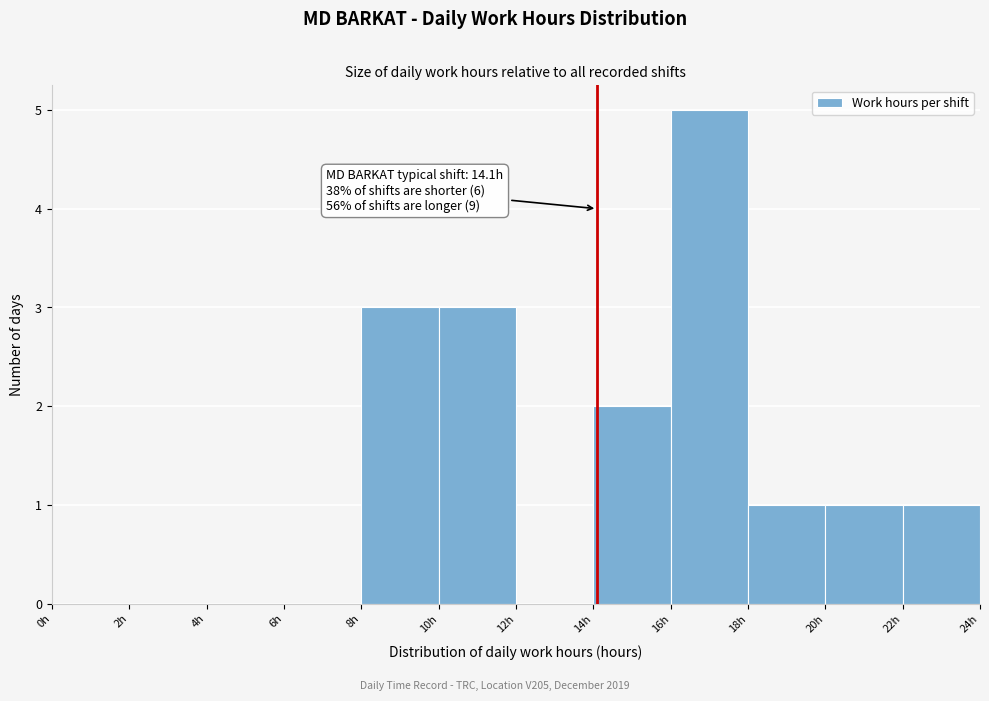

Over which range of the x-axis is the bar tallest?

16 to 18